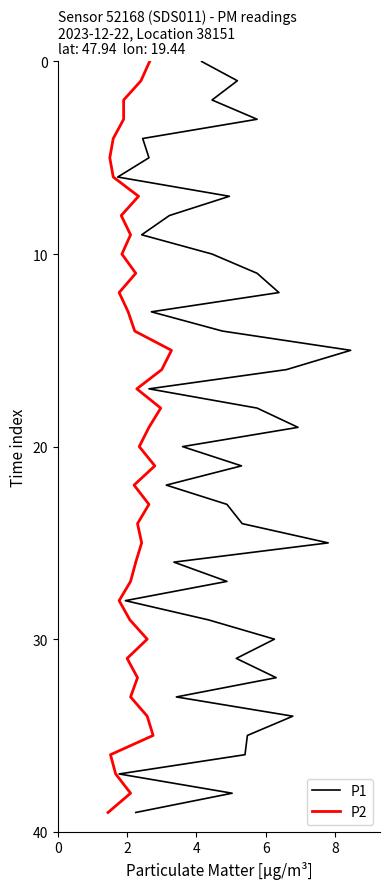

Between 2 and 6, which series saw the biggest shift?

P1